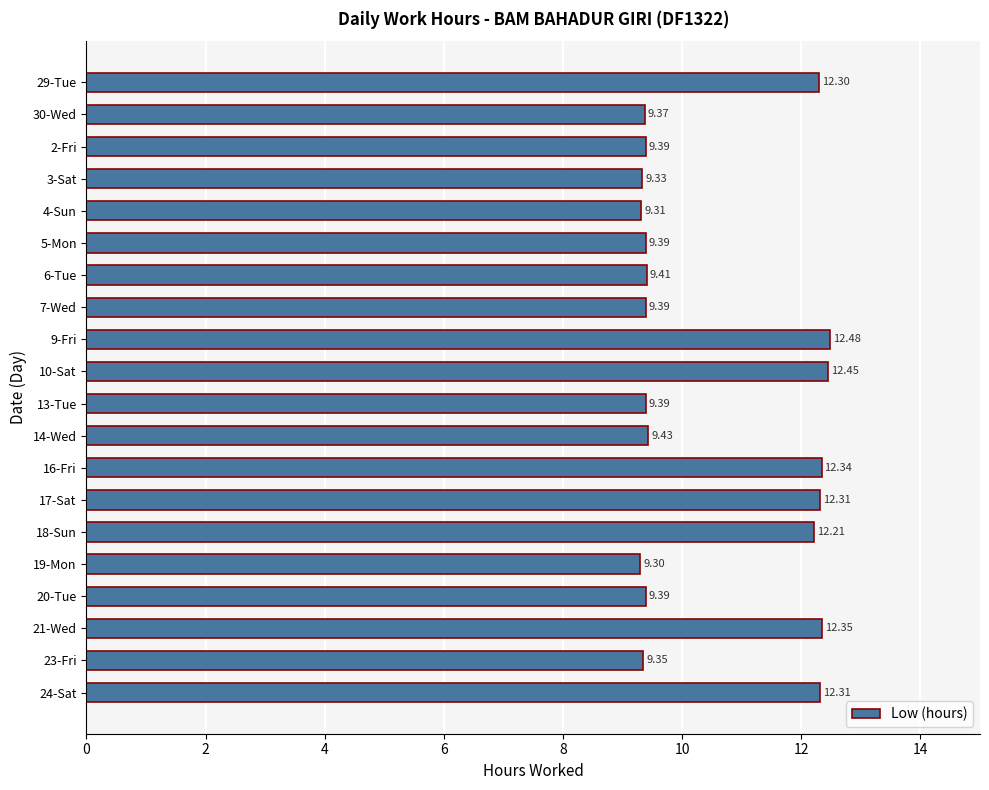

What is the sum of the values at 16-Fri and 18-Sun?

24.6